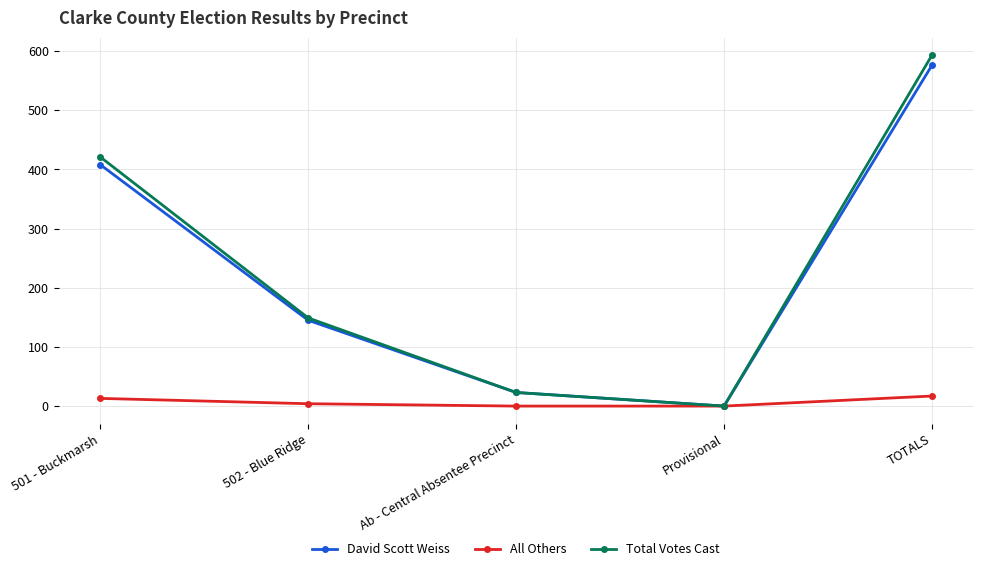

Count the number of data series in this chart.

3